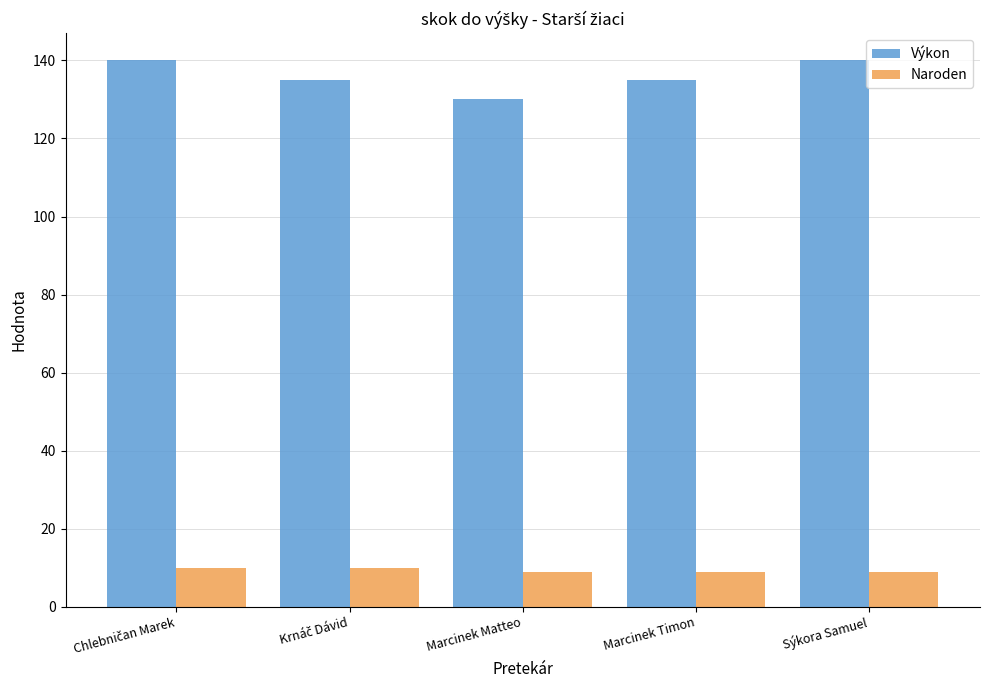

What is the label of the 1st bar from the right?

Sýkora Samuel